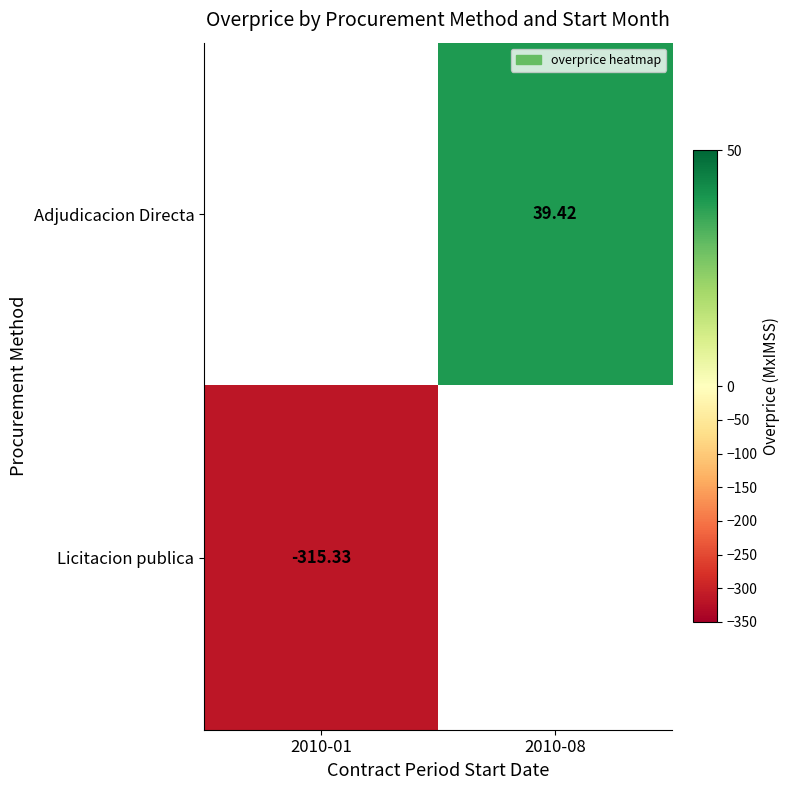

True or false: Licitacion publica has a value of -454.1 at 2010-01.

False